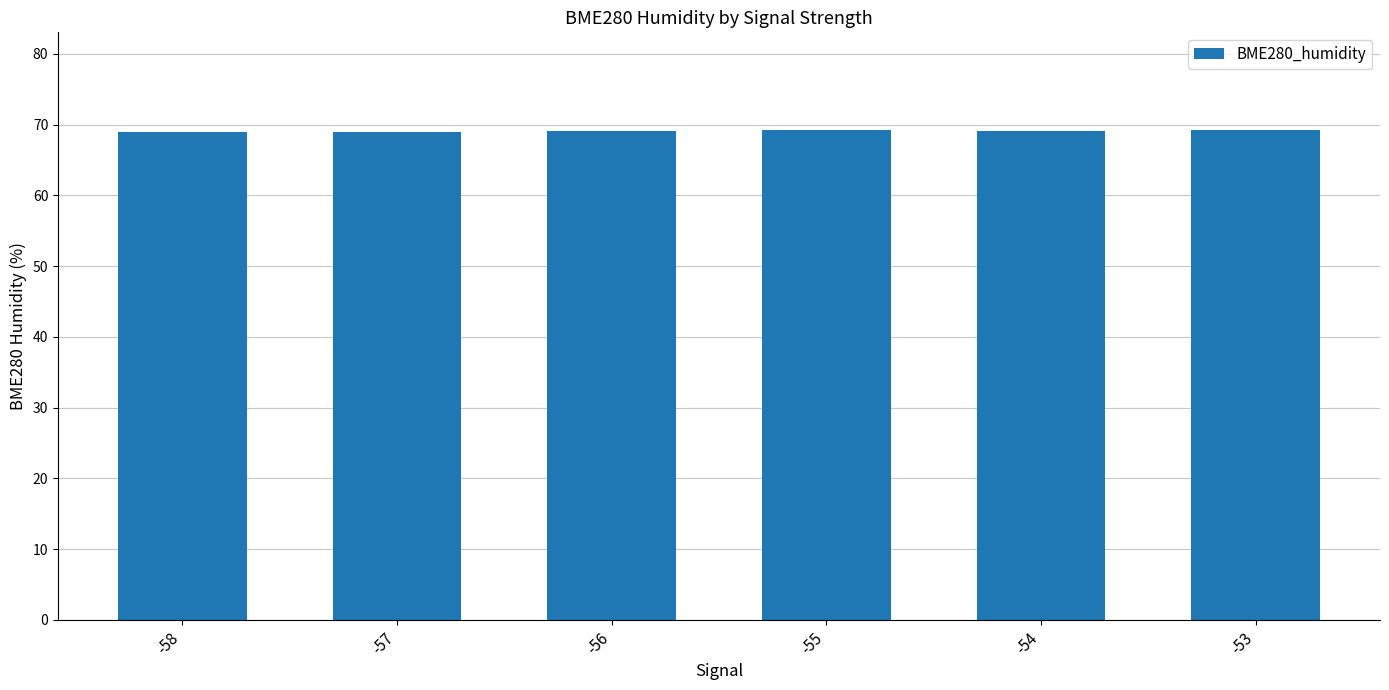

What is the maximum value shown in the chart?

69.2